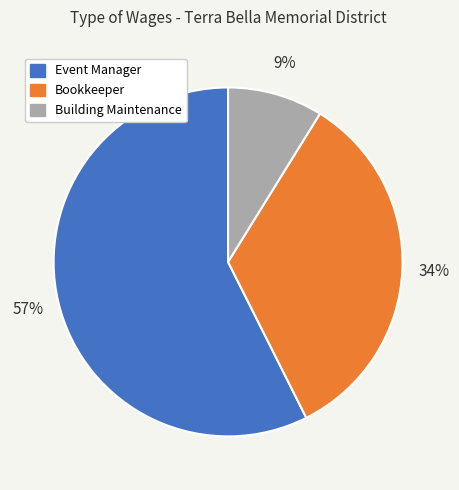

Is the sum of Event Manager and Building Maintenance greater than half?

Yes